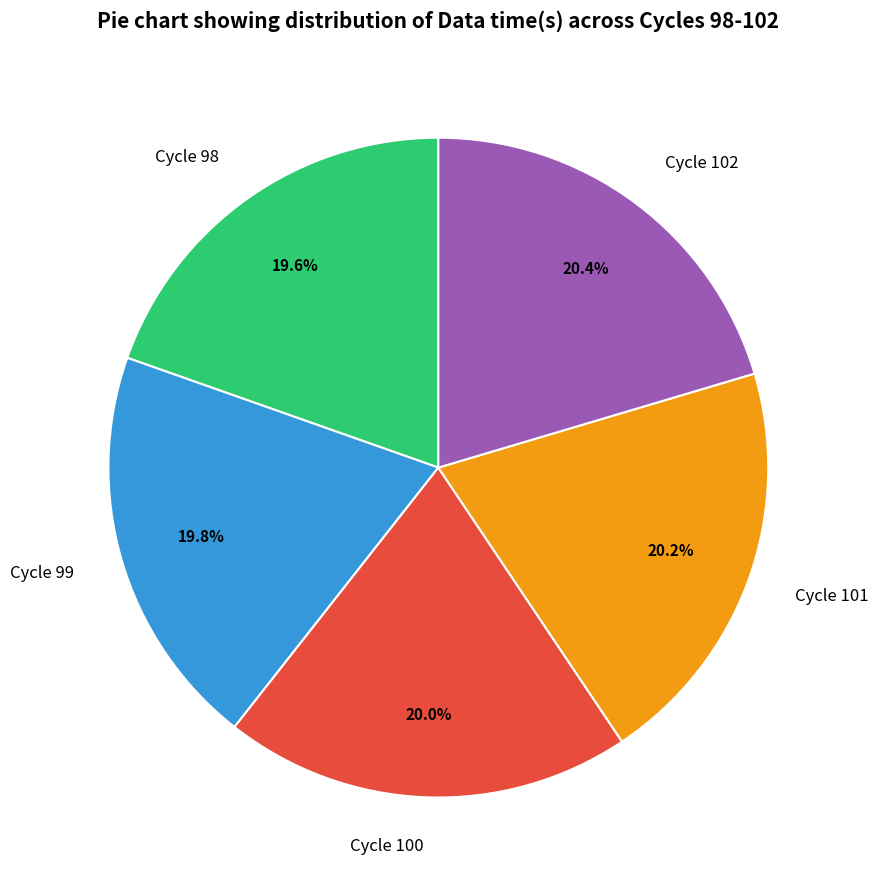

Is there any slice that represents more than half of the pie?

No